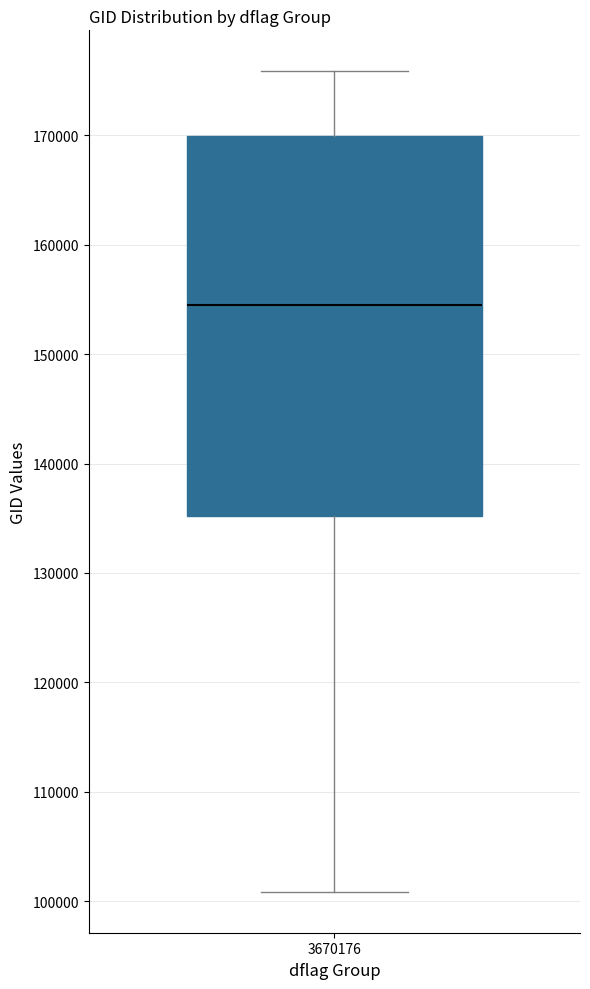

Read this box plot against the y-axis: the position of the median line, the range covered by the box, and the ends of both whiskers. The values are not printed on the chart, so give them approximately, as read against the axis.

median 154000, box 135000 to 170000, whiskers 101000 to 176000